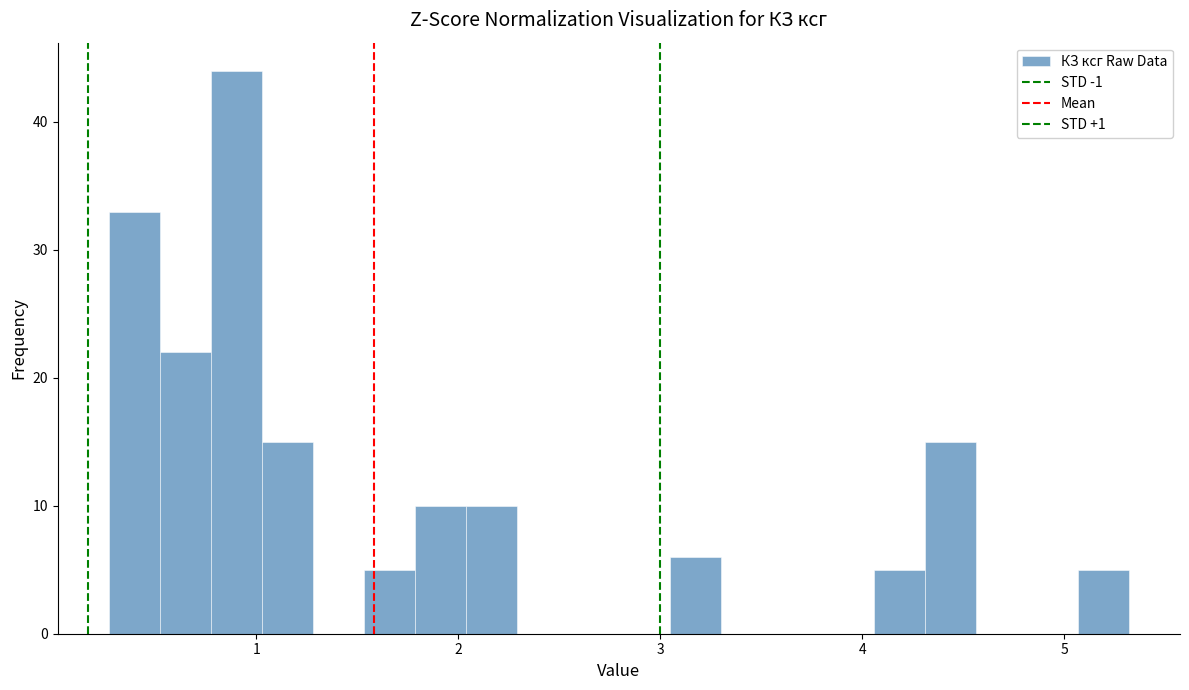

Read against the x-axis, roughly where is the centre of the tallest bar?

0.9